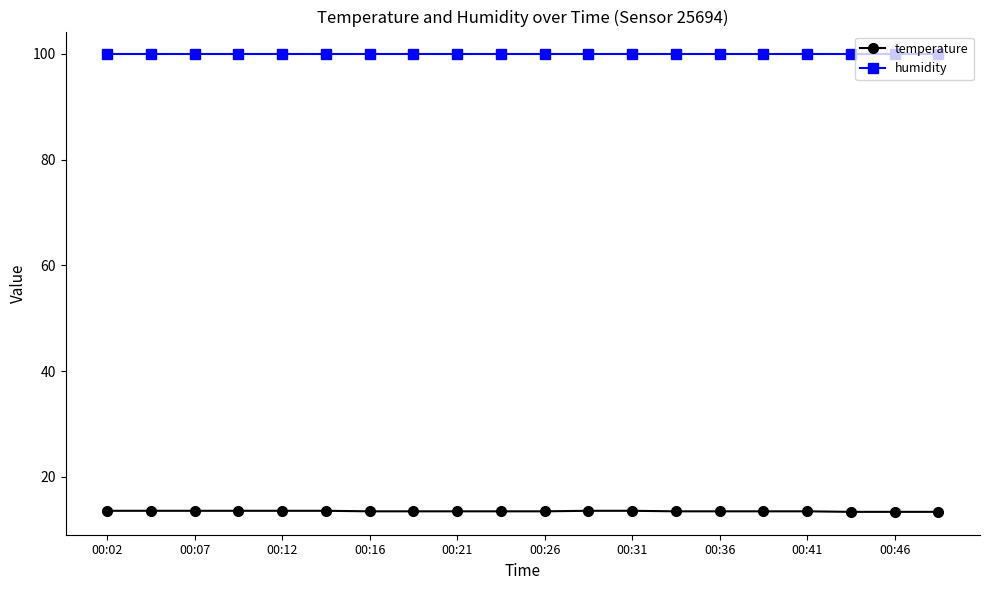

True or false: humidity and temperature cross at least once.

False